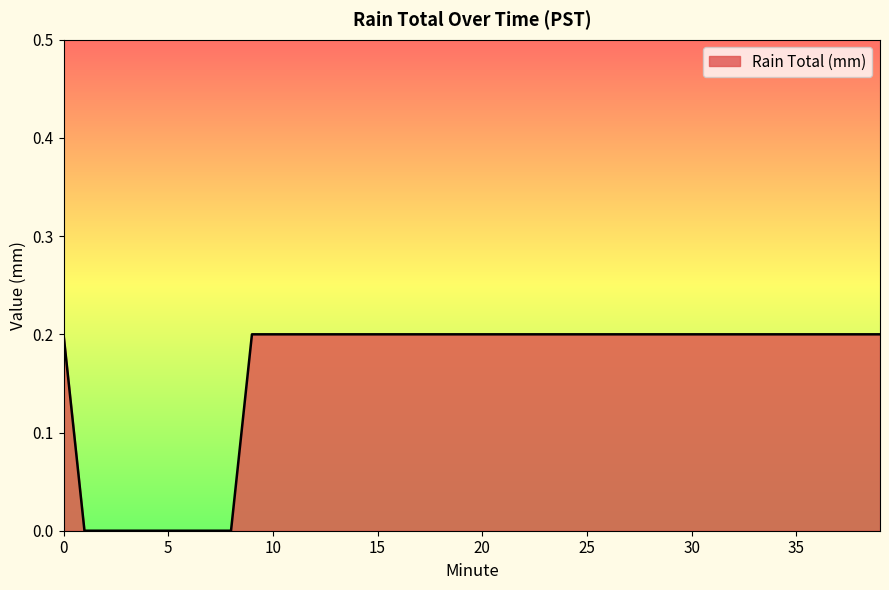

How many values are between 0 and 1?

40